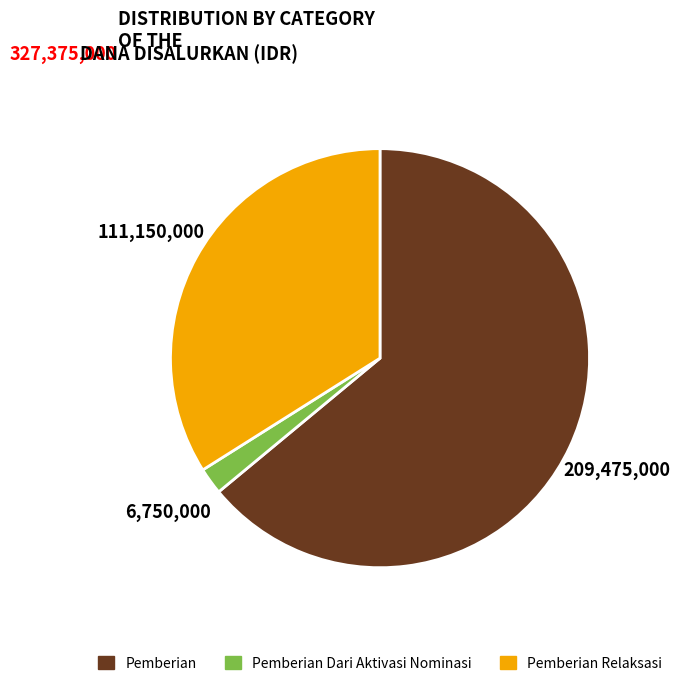

How many segments does this pie chart have?

3